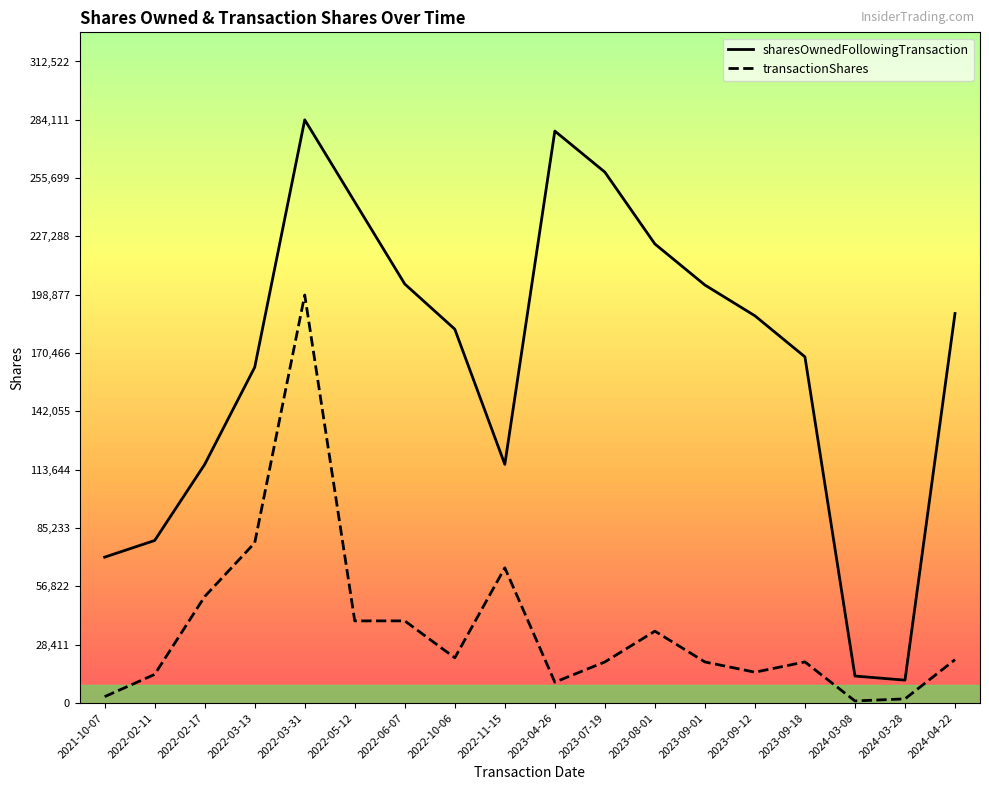

True or false: transactionShares and sharesOwnedFollowingTransaction intersect in this chart.

False